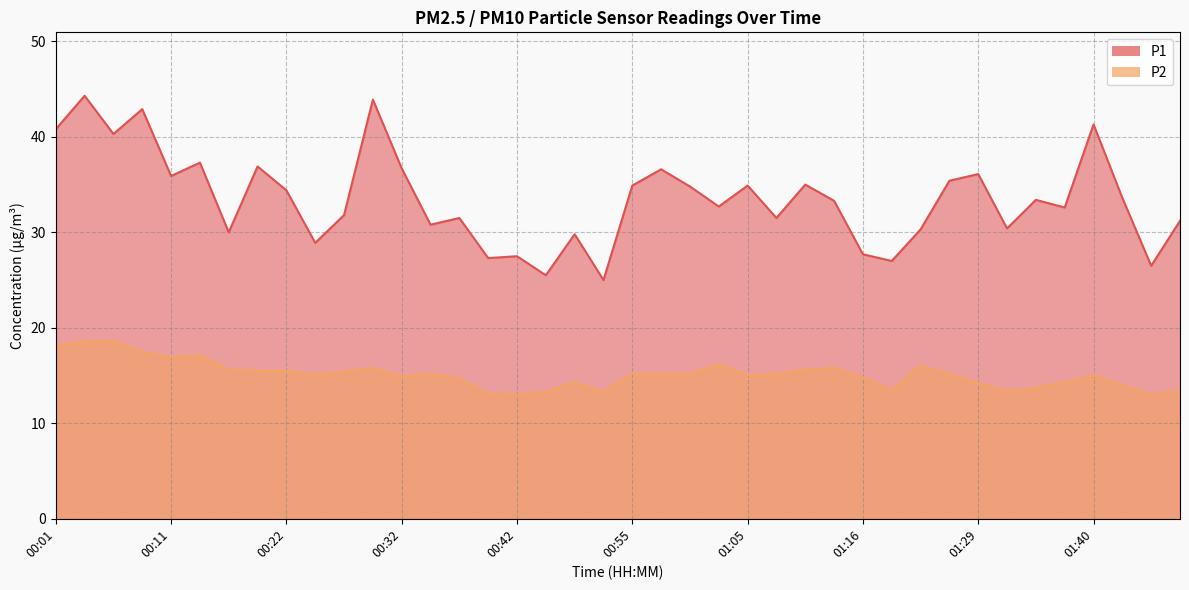

What is the sum of all P2 values?

605.4